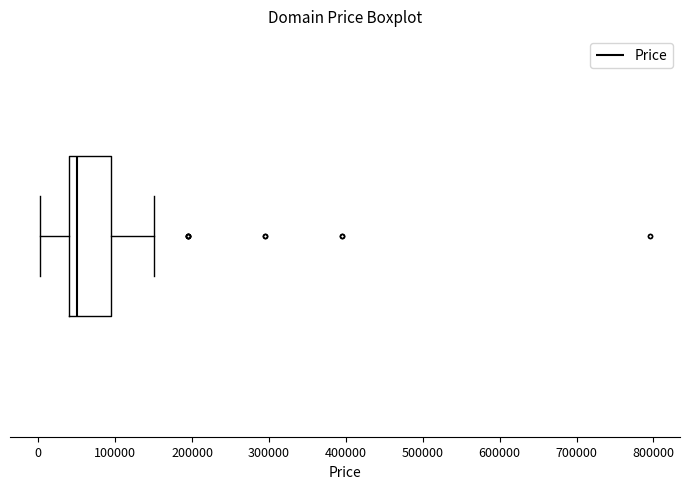

Transcribe this box plot: give where the median line is, the range the box spans, and where the two whiskers end, as read against the x-axis. The values are not printed on the chart, so give them approximately, as read against the axis.

median 50000, box 40000 to 90000, whiskers 0 to 150000